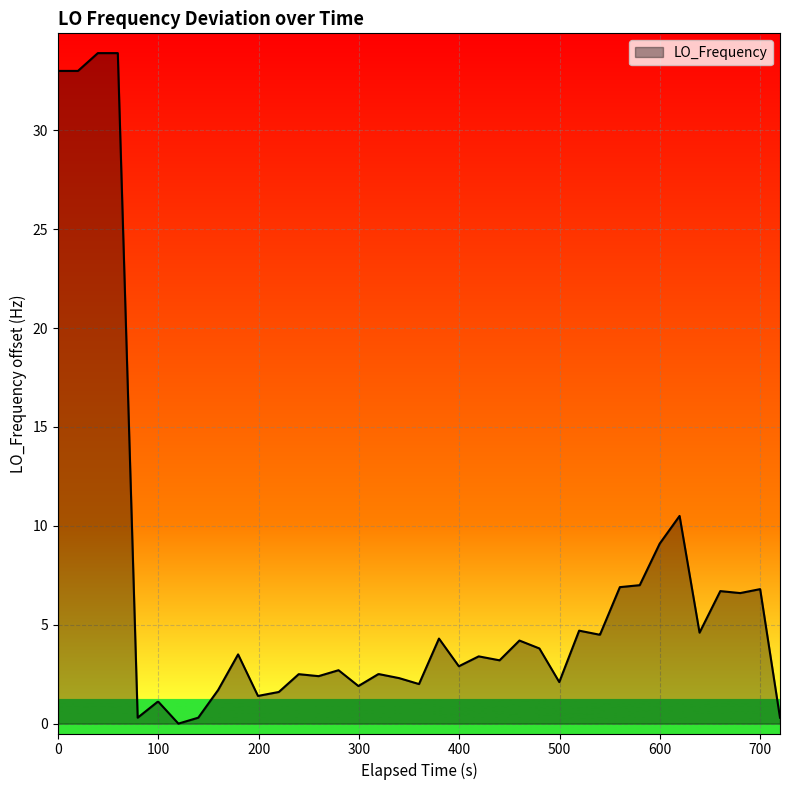

What is the greatest value displayed?

33.9